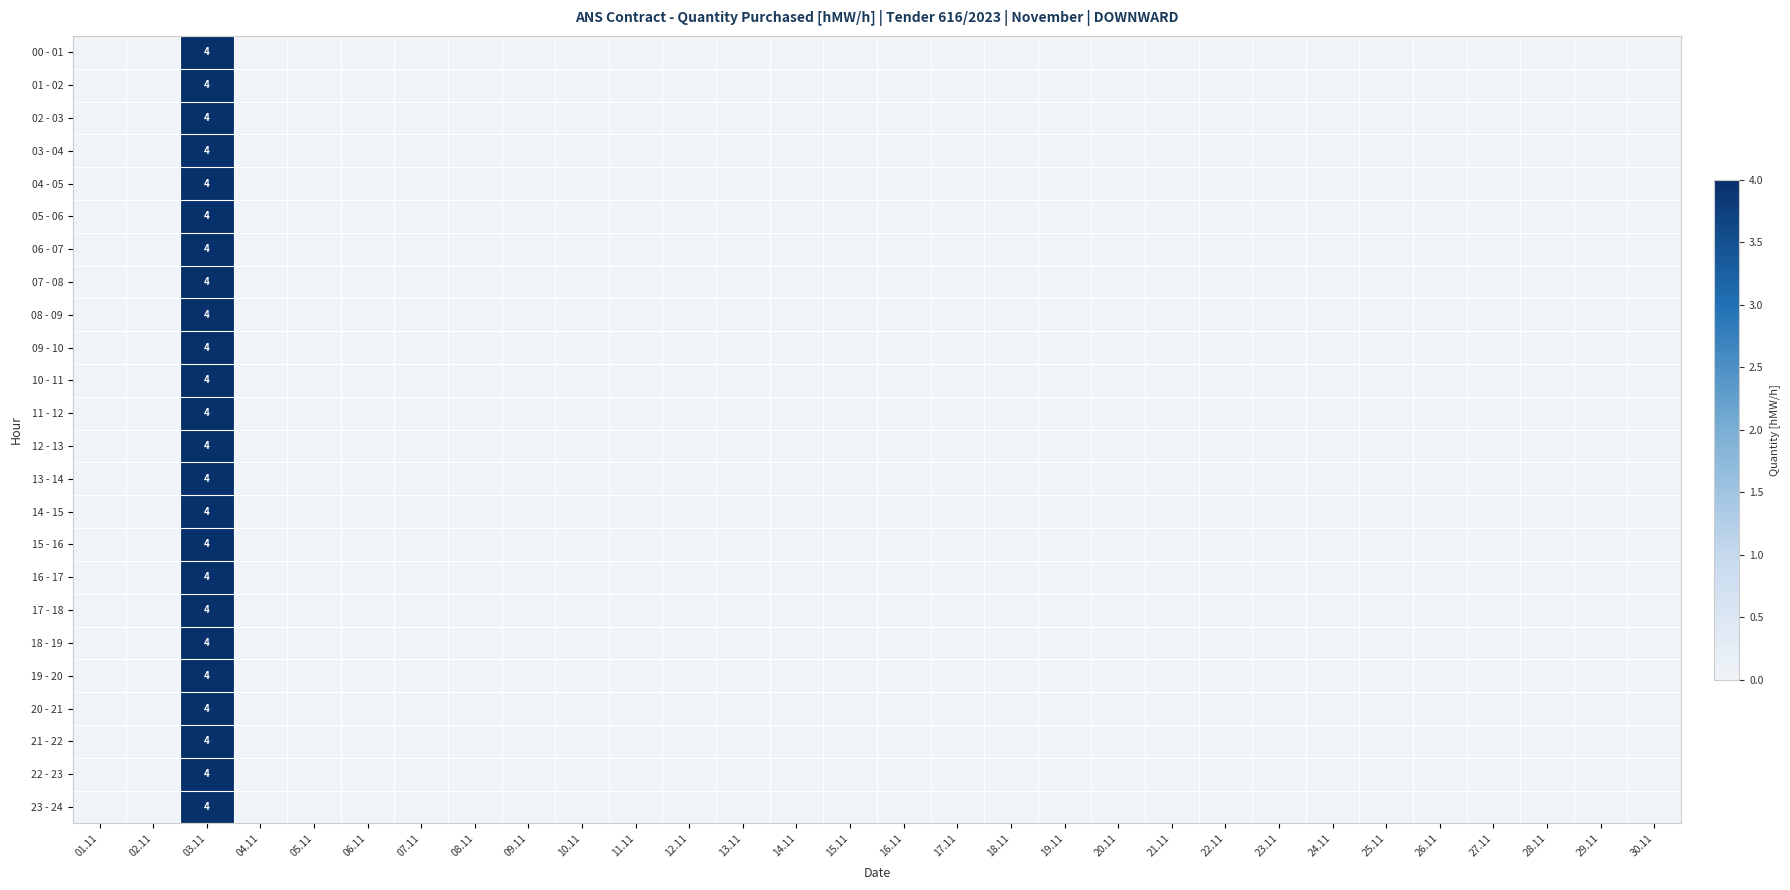

The value of 10 - 11 at 03.11 is 4. True or false?

True